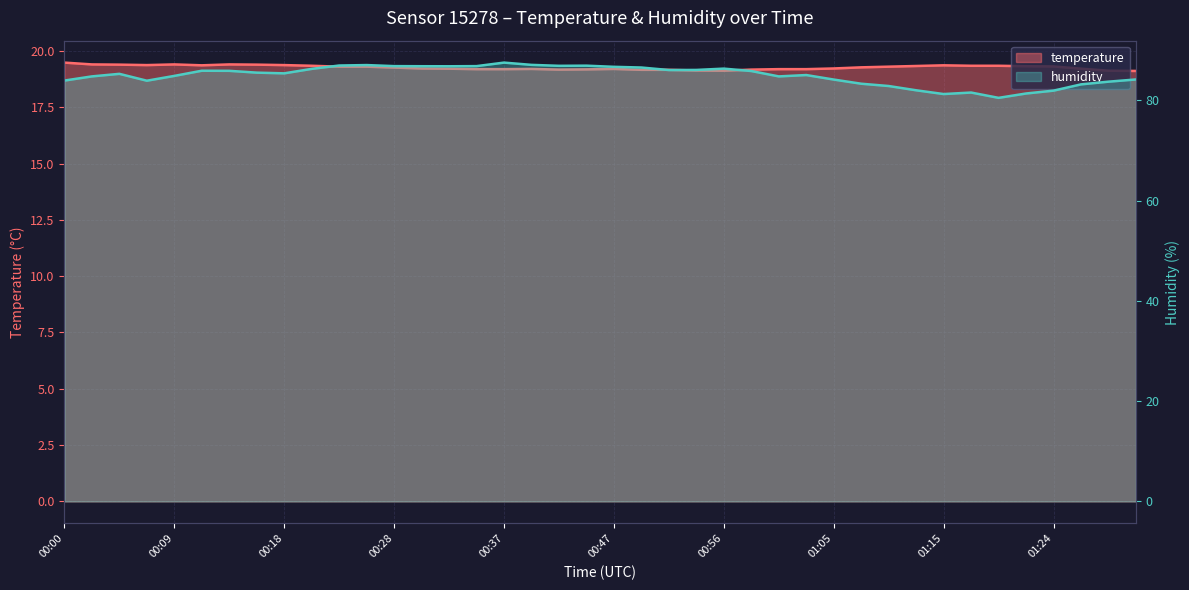

What is the value of the temperature point at the 33rd from the left?

19.4